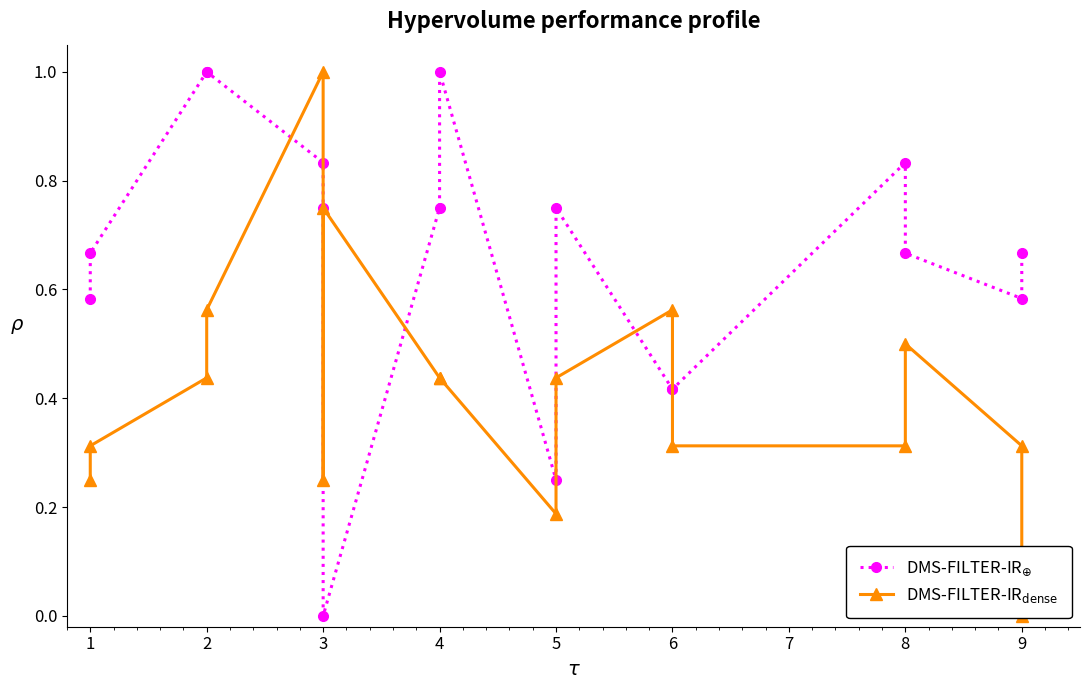

What is the value of the DMS-FILTER-IR$_{\oplus}$ point at the 2nd from the left?

0.7